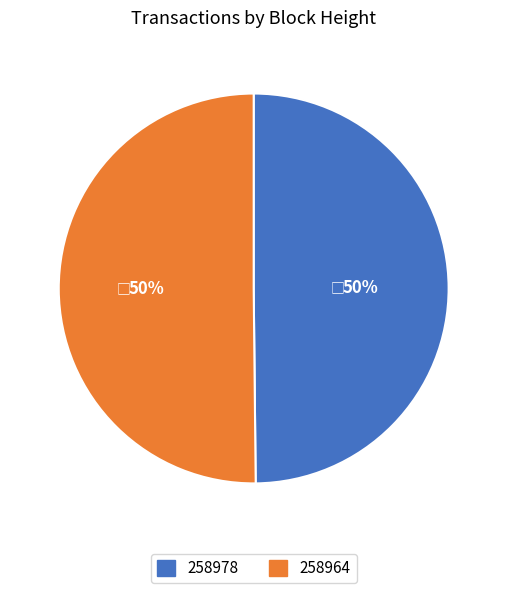

How many slices are in this pie chart?

2